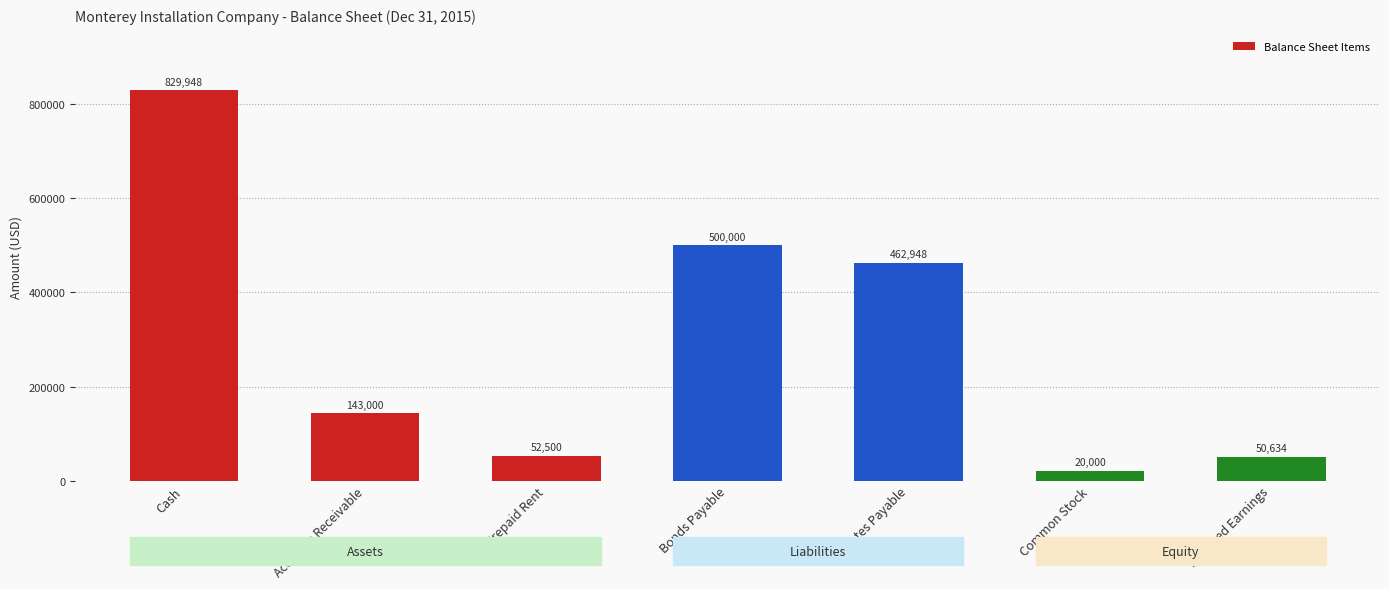

The value at Common Stock is 20000. True or false?

True